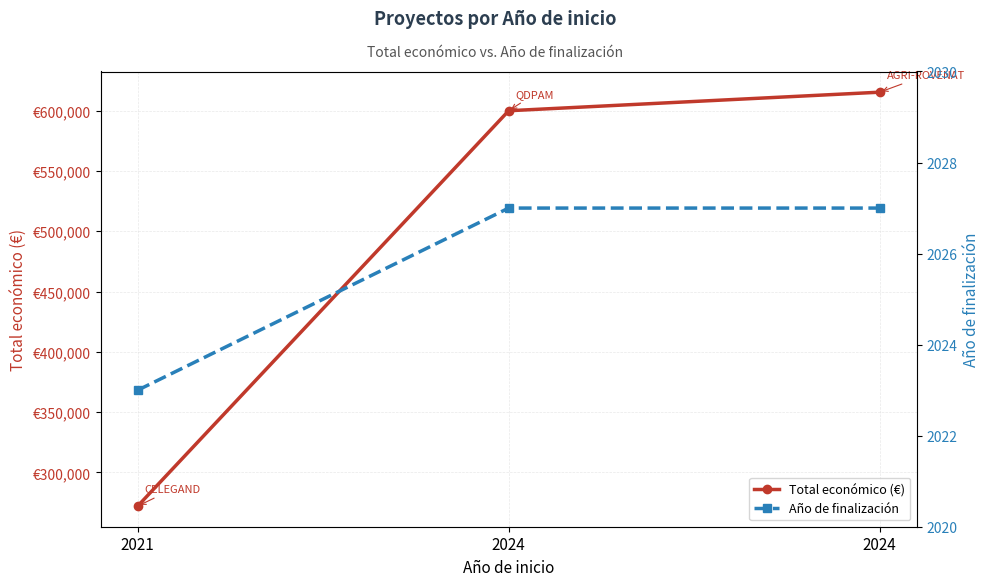

Between 2024 and 2021, which is larger?

2024